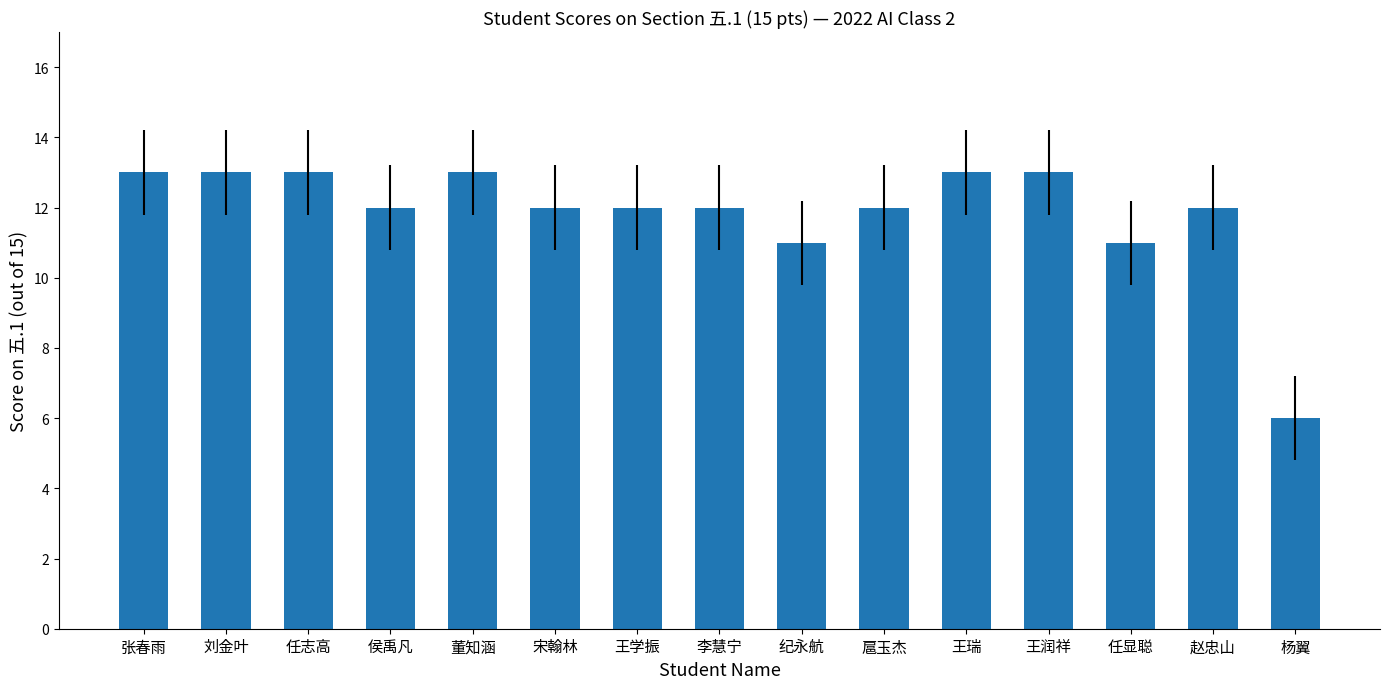

Reading left to right, what are all the values shown in this chart?

13	13	13	12	13	12	12	12	11	12	13	13	11	12	6